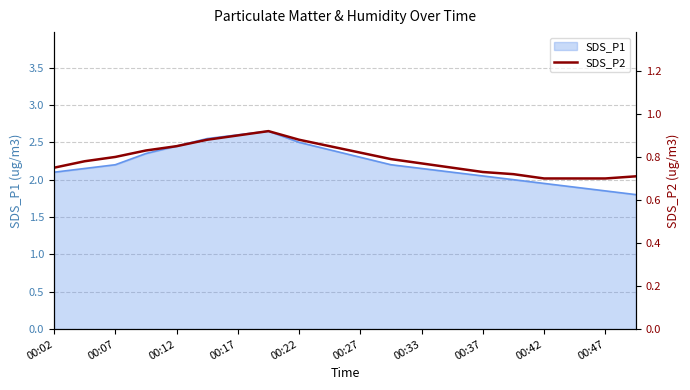

The value at 00:17 is 1.2. True or false?

False